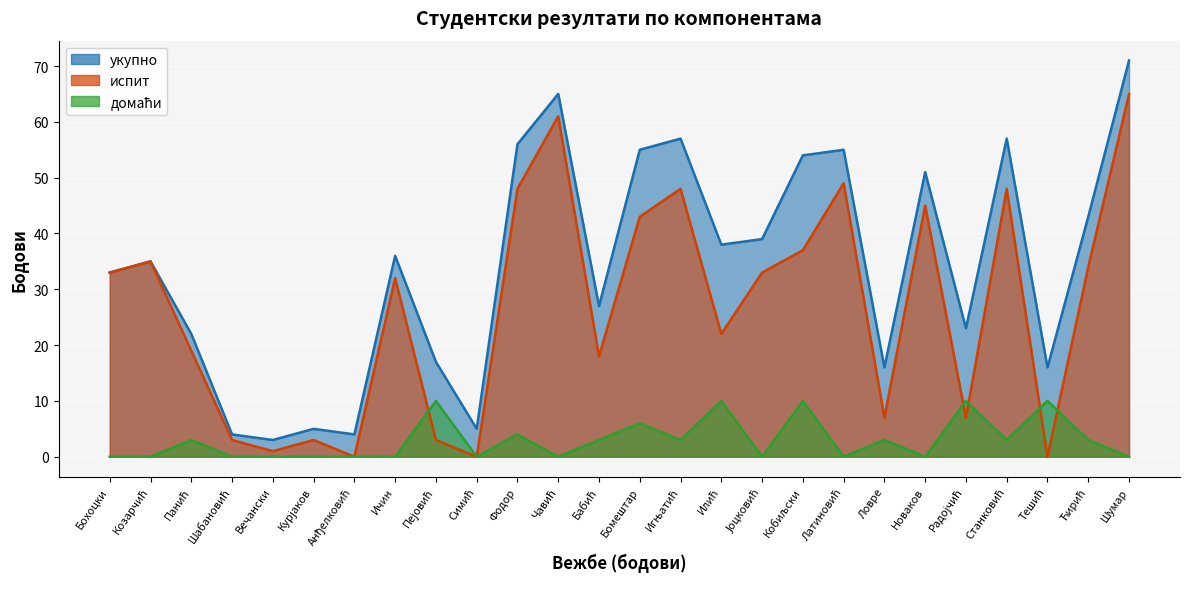

Which series has the widest spread of values?

укупно